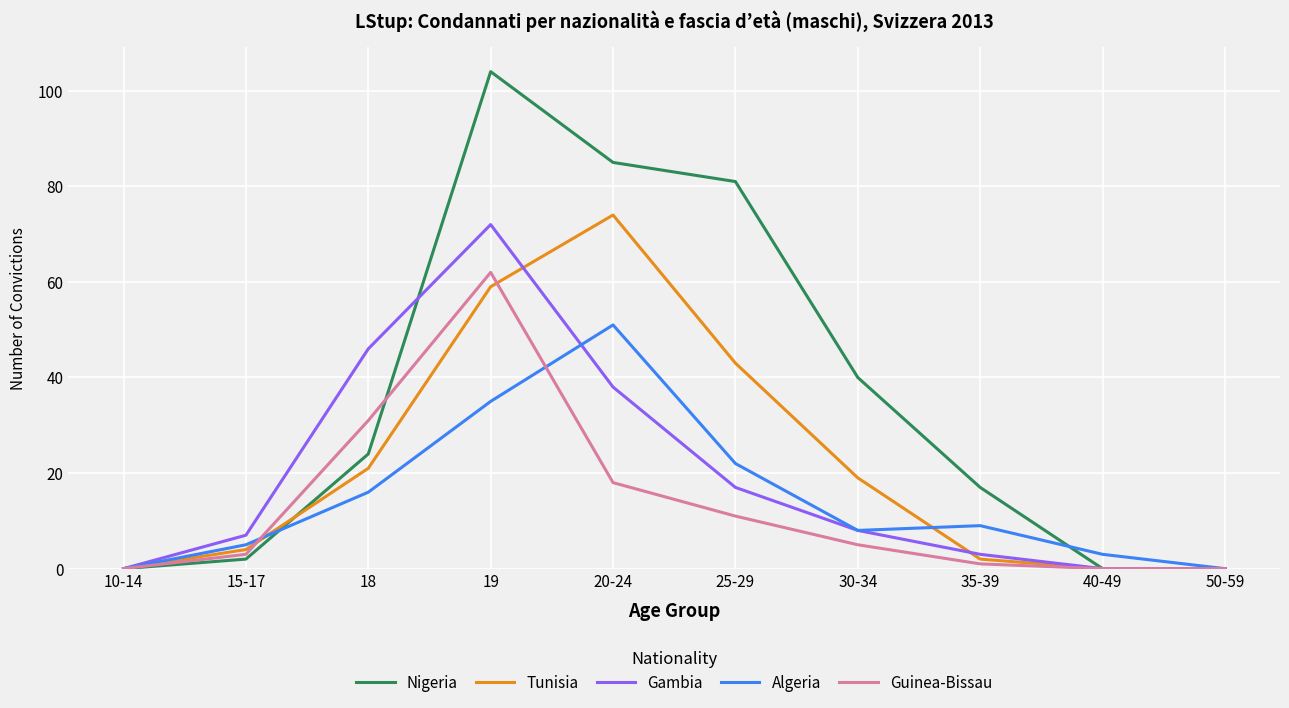

Is it true that Gambia equals -36 at 50-59?

False